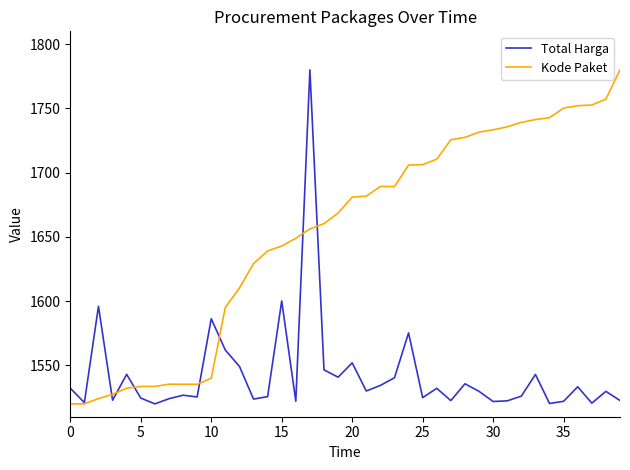

What is the maximum value shown in the chart?

1780.0